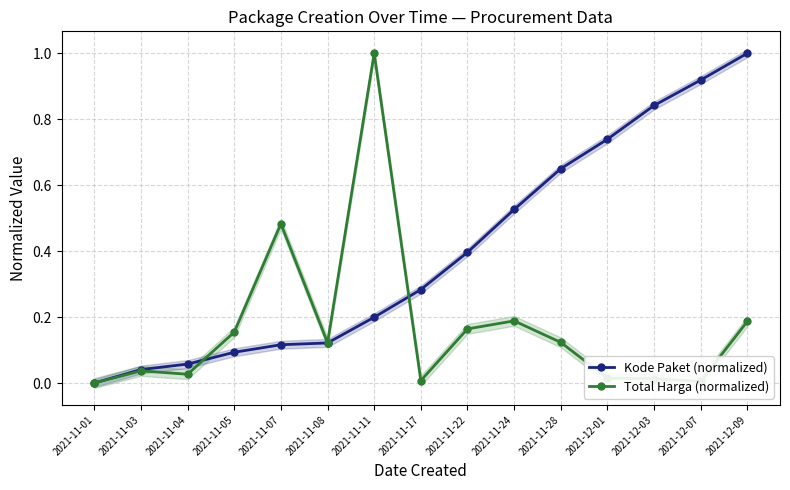

True or false: Total Harga (normalized) has a value of 0.2 at 2021-11-05.

True